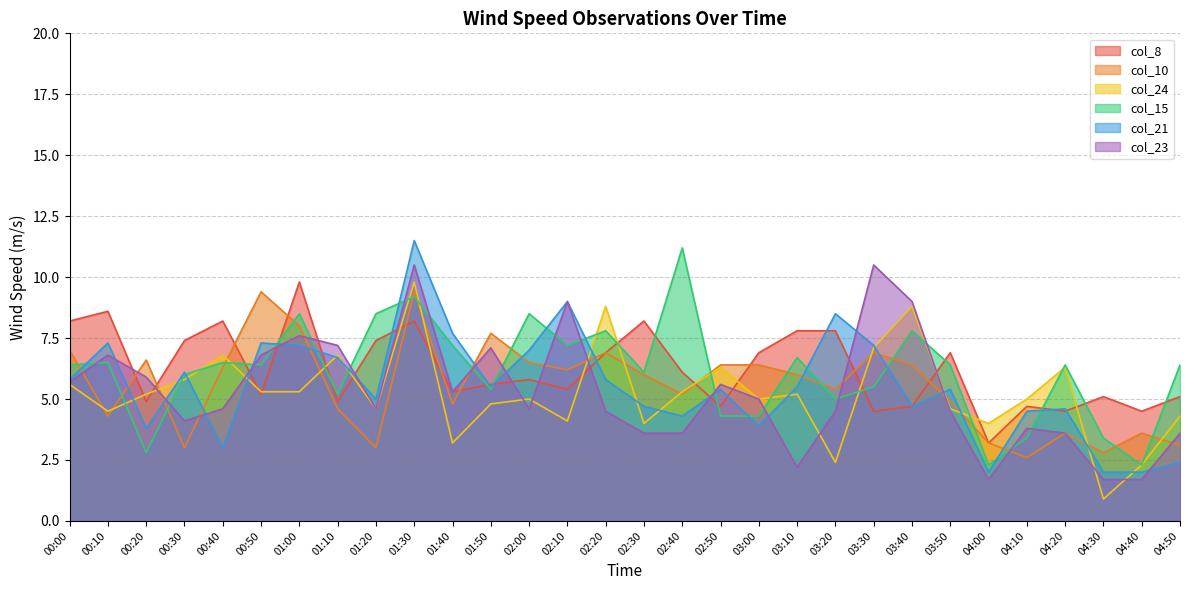

Which series has the largest total across all categories?

col_8